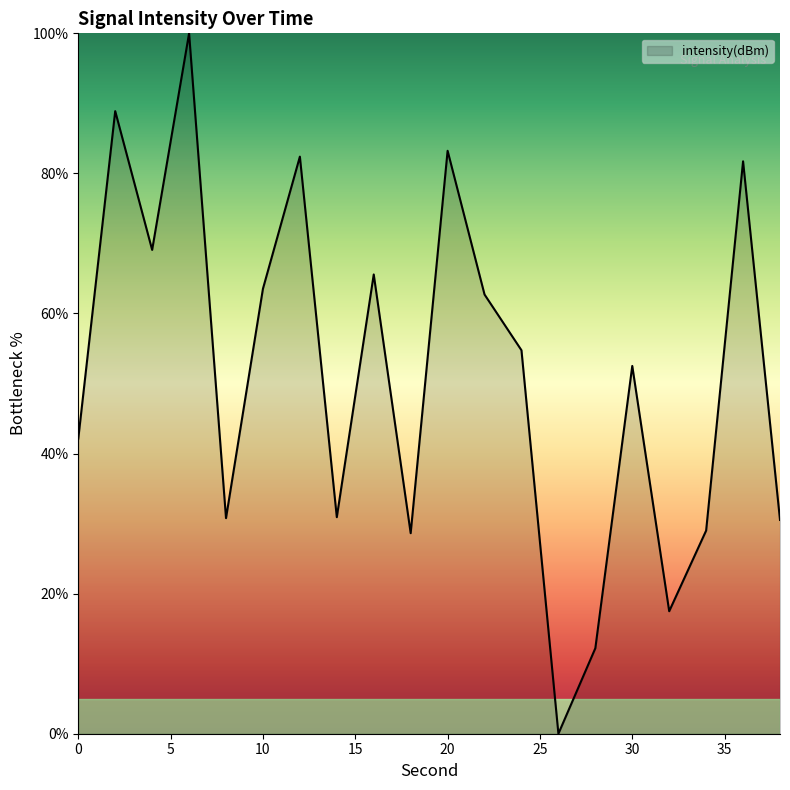

What is the greatest value displayed?

100.0